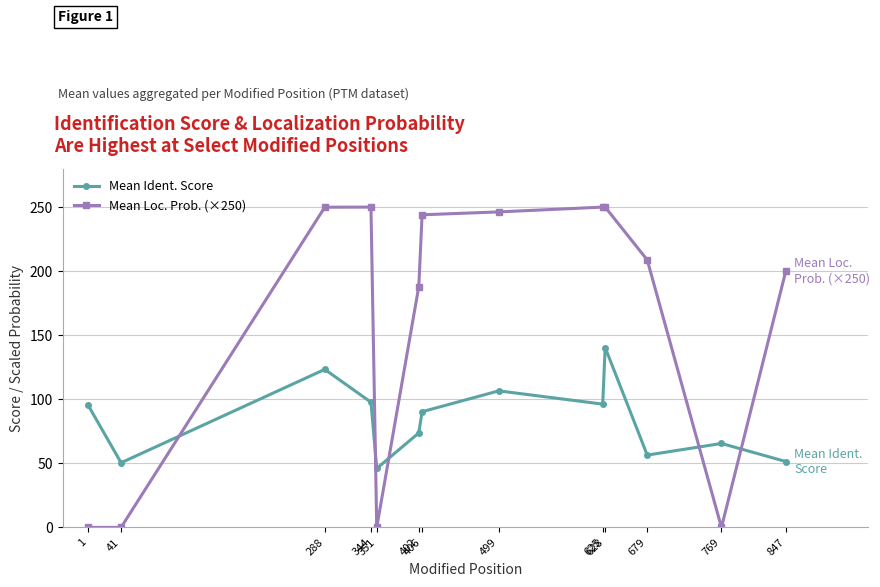

What is the maximum value shown in the chart?

250.0